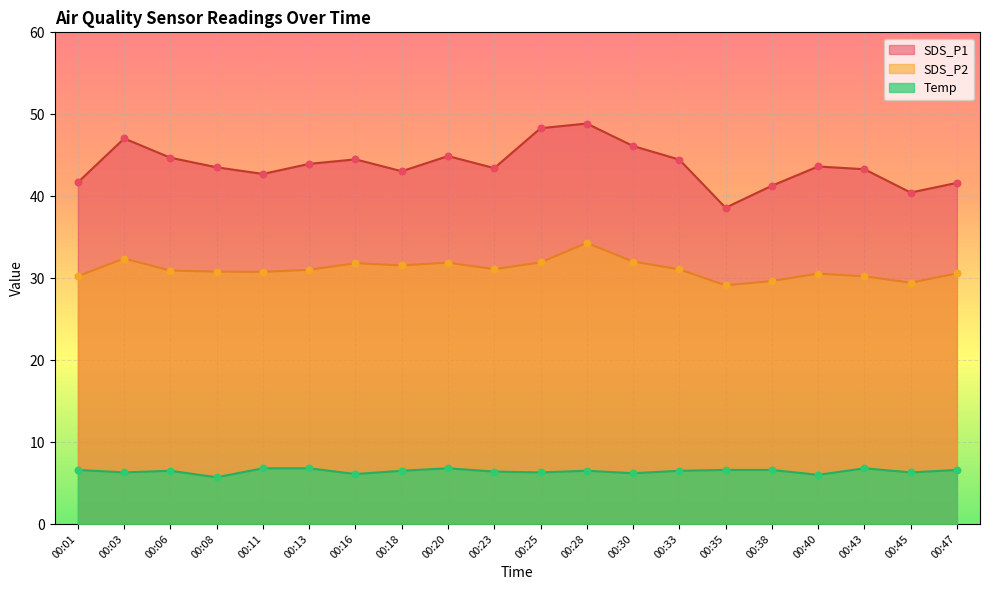

What are all the series names shown in the legend?

SDS_P1, SDS_P2, Temp